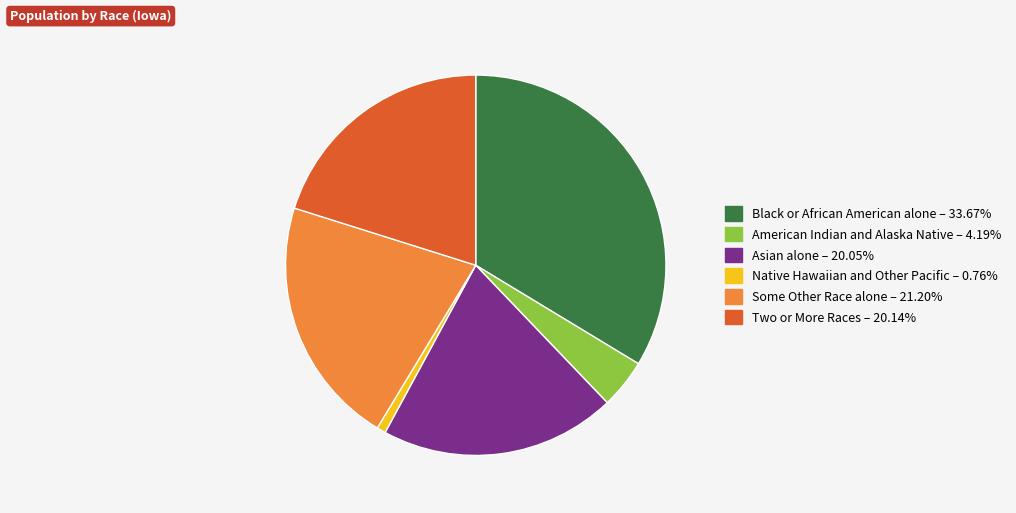

Is it true that Some Other Race alone is 14% of the pie?

False